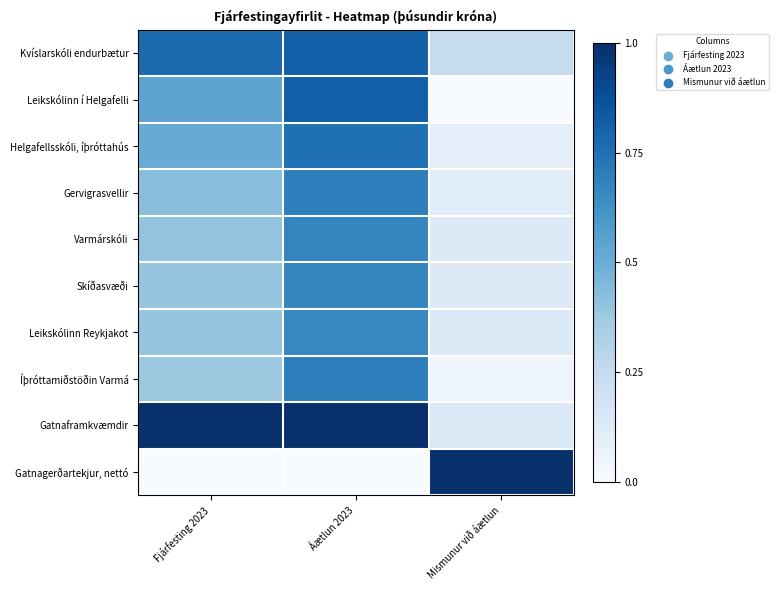

Which category has the lowest value across all series?

Mismunur við áætlun